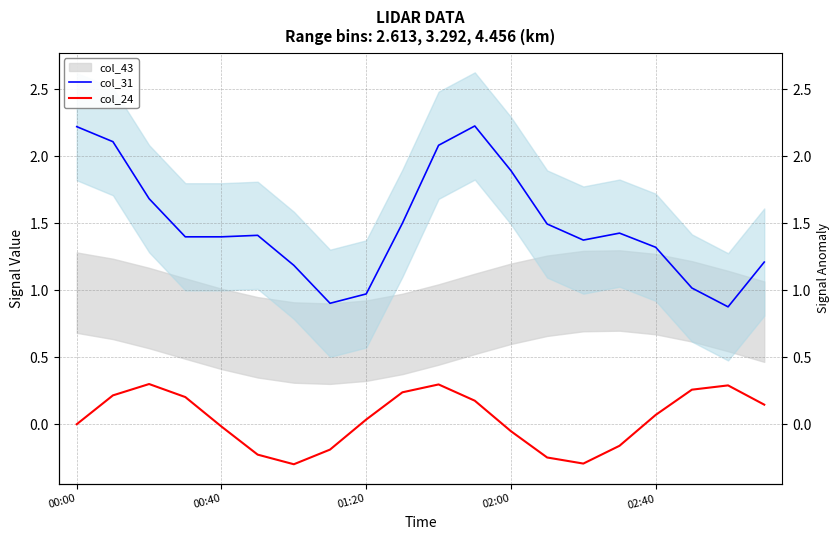

Rank the series at 18 from highest to lowest value.

col_31, col_24